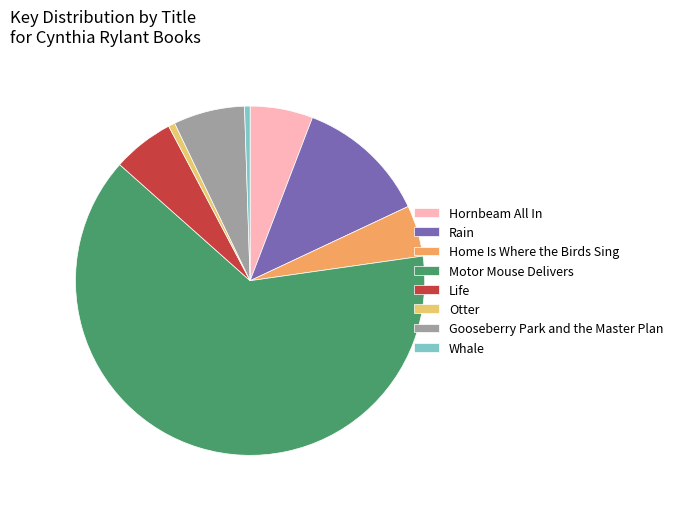

Which category has the biggest portion of the pie?

Motor Mouse Delivers